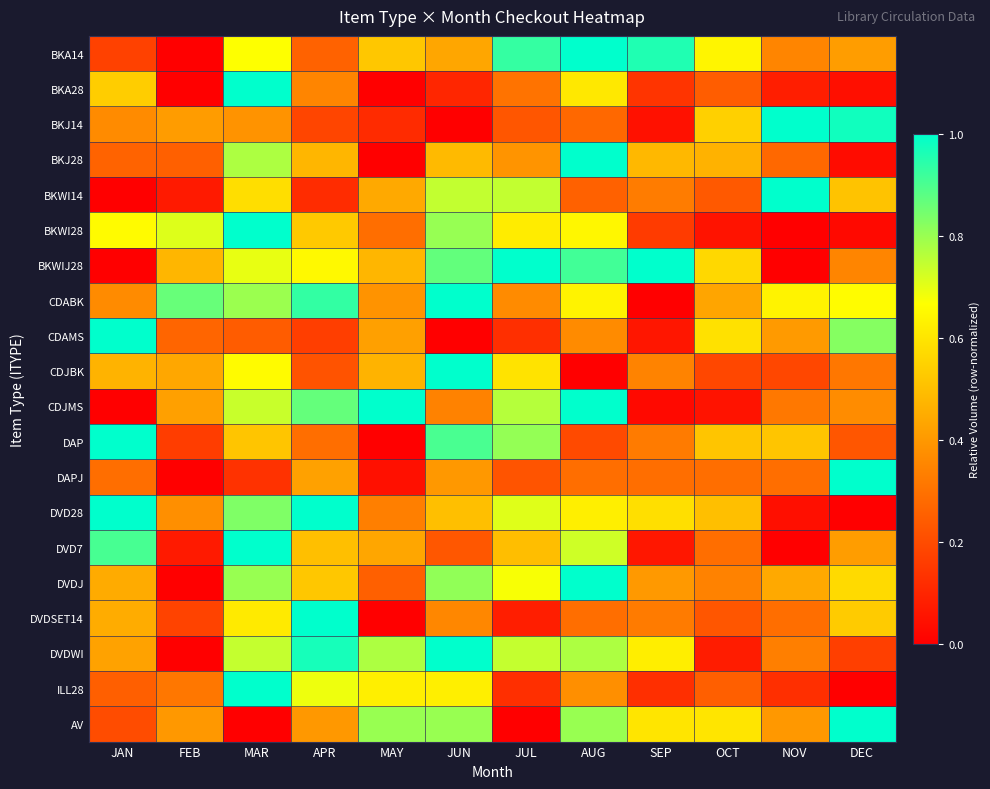

Reading left to right, extract all data points from this chart.

BKA14: JAN=0.2	FEB=0.0	MAR=0.7	APR=0.3	MAY=0.5	JUN=0.4	JUL=0.9	AUG=1.0	SEP=1.0	OCT=0.6	NOV=0.4	DEC=0.4
BKA28: JAN=0.5	FEB=0.0	MAR=1.0	APR=0.4	MAY=0.0	JUN=0.1	JUL=0.3	AUG=0.6	SEP=0.1	OCT=0.2	NOV=0.1	DEC=0.0
BKJ14: JAN=0.4	FEB=0.4	MAR=0.4	APR=0.2	MAY=0.1	JUN=0.0	JUL=0.2	AUG=0.3	SEP=0.0	OCT=0.5	NOV=1.0	DEC=1.0
BKJ28: JAN=0.3	FEB=0.3	MAR=0.8	APR=0.5	MAY=0.0	JUN=0.5	JUL=0.4	AUG=1.0	SEP=0.5	OCT=0.5	NOV=0.3	DEC=0.0
BKWI14: JAN=0.0	FEB=0.1	MAR=0.6	APR=0.1	MAY=0.4	JUN=0.7	JUL=0.7	AUG=0.3	SEP=0.3	OCT=0.2	NOV=1.0	DEC=0.5
BKWI28: JAN=0.7	FEB=0.7	MAR=1.0	APR=0.5	MAY=0.3	JUN=0.8	JUL=0.6	AUG=0.6	SEP=0.2	OCT=0.1	NOV=0.0	DEC=0.0
BKWIJ28: JAN=0.0	FEB=0.5	MAR=0.7	APR=0.7	MAY=0.5	JUN=0.9	JUL=1.0	AUG=0.9	SEP=1.0	OCT=0.6	NOV=0.0	DEC=0.3
CDABK: JAN=0.4	FEB=0.9	MAR=0.8	APR=0.9	MAY=0.4	JUN=1.0	JUL=0.4	AUG=0.6	SEP=0.0	OCT=0.4	NOV=0.6	DEC=0.7
CDAMS: JAN=1.0	FEB=0.3	MAR=0.2	APR=0.2	MAY=0.4	JUN=0.0	JUL=0.1	AUG=0.4	SEP=0.1	OCT=0.6	NOV=0.4	DEC=0.8
CDJBK: JAN=0.5	FEB=0.4	MAR=0.7	APR=0.2	MAY=0.5	JUN=1.0	JUL=0.6	AUG=0.0	SEP=0.3	OCT=0.2	NOV=0.2	DEC=0.3
CDJMS: JAN=0.0	FEB=0.4	MAR=0.7	APR=0.9	MAY=1.0	JUN=0.3	JUL=0.8	AUG=1.0	SEP=0.0	OCT=0.1	NOV=0.3	DEC=0.4
DAP: JAN=1.0	FEB=0.2	MAR=0.5	APR=0.3	MAY=0.0	JUN=0.9	JUL=0.8	AUG=0.2	SEP=0.3	OCT=0.5	NOV=0.5	DEC=0.2
DAPJ: JAN=0.3	FEB=0.0	MAR=0.1	APR=0.4	MAY=0.0	JUN=0.4	JUL=0.2	AUG=0.3	SEP=0.3	OCT=0.3	NOV=0.3	DEC=1.0
DVD28: JAN=1.0	FEB=0.4	MAR=0.8	APR=1.0	MAY=0.3	JUN=0.5	JUL=0.7	AUG=0.6	SEP=0.6	OCT=0.5	NOV=0.0	DEC=0.0
DVD7: JAN=0.9	FEB=0.1	MAR=1.0	APR=0.5	MAY=0.4	JUN=0.2	JUL=0.5	AUG=0.7	SEP=0.1	OCT=0.3	NOV=0.0	DEC=0.4
DVDJ: JAN=0.4	FEB=0.0	MAR=0.8	APR=0.5	MAY=0.3	JUN=0.8	JUL=0.7	AUG=1.0	SEP=0.4	OCT=0.3	NOV=0.4	DEC=0.6
DVDSET14: JAN=0.5	FEB=0.2	MAR=0.6	APR=1.0	MAY=0.0	JUN=0.4	JUL=0.1	AUG=0.3	SEP=0.3	OCT=0.2	NOV=0.3	DEC=0.5
DVDWI: JAN=0.4	FEB=0.0	MAR=0.7	APR=1.0	MAY=0.8	JUN=1.0	JUL=0.7	AUG=0.8	SEP=0.6	OCT=0.1	NOV=0.3	DEC=0.2
ILL28: JAN=0.2	FEB=0.3	MAR=1.0	APR=0.7	MAY=0.6	JUN=0.6	JUL=0.1	AUG=0.4	SEP=0.1	OCT=0.2	NOV=0.1	DEC=0.0
AV: JAN=0.2	FEB=0.4	MAR=0.0	APR=0.4	MAY=0.8	JUN=0.8	JUL=0.0	AUG=0.8	SEP=0.6	OCT=0.6	NOV=0.4	DEC=1.0